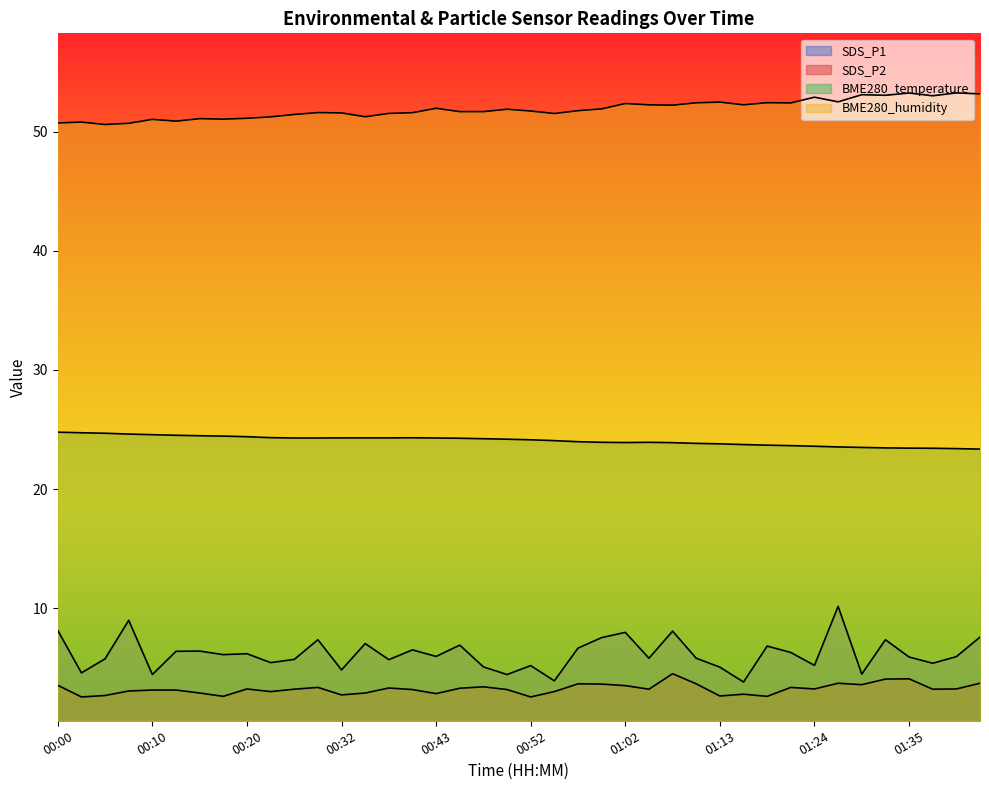

Where does the BME280_humidity series first go above 51?

00:10